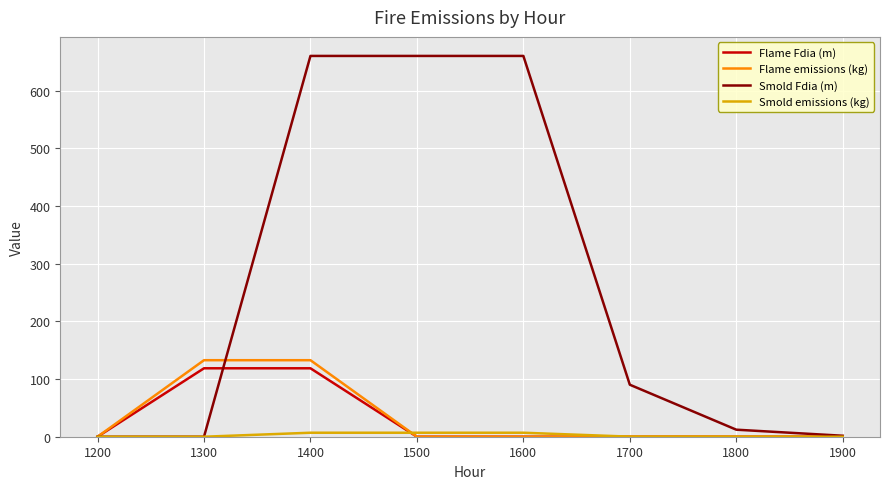

What is the maximum value for Smold Fdia (m)?

660.5